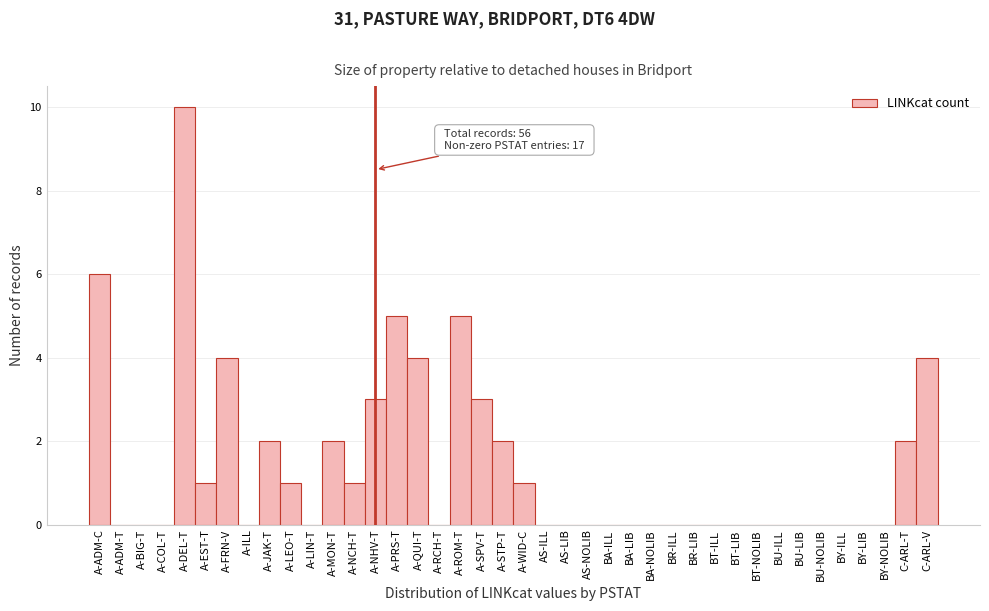

What is the greatest value displayed?

10